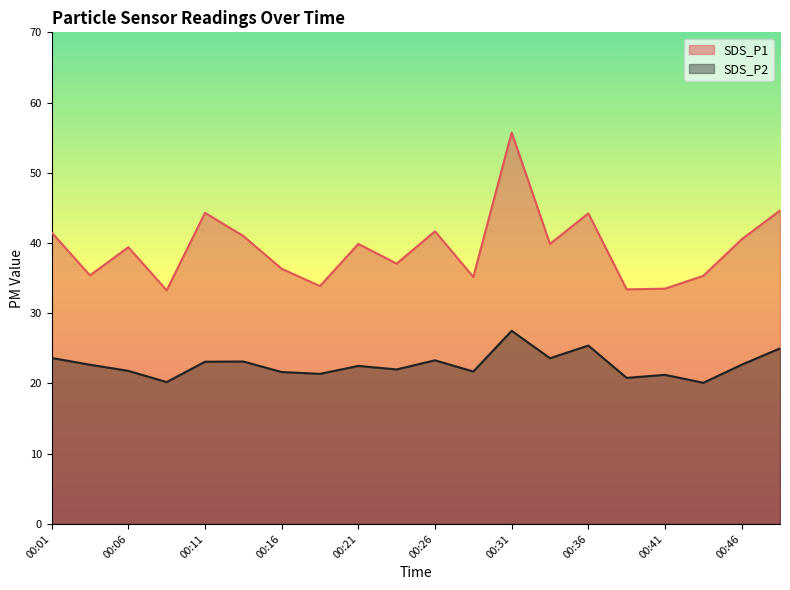

What is the total value across all series at 00:48?

69.6